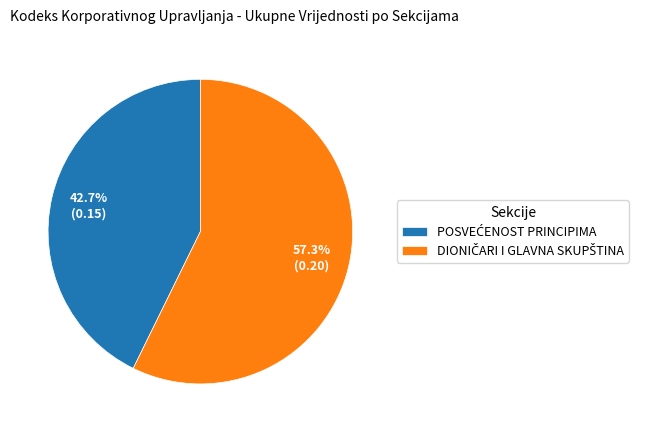

Count the number of slices in the pie.

2